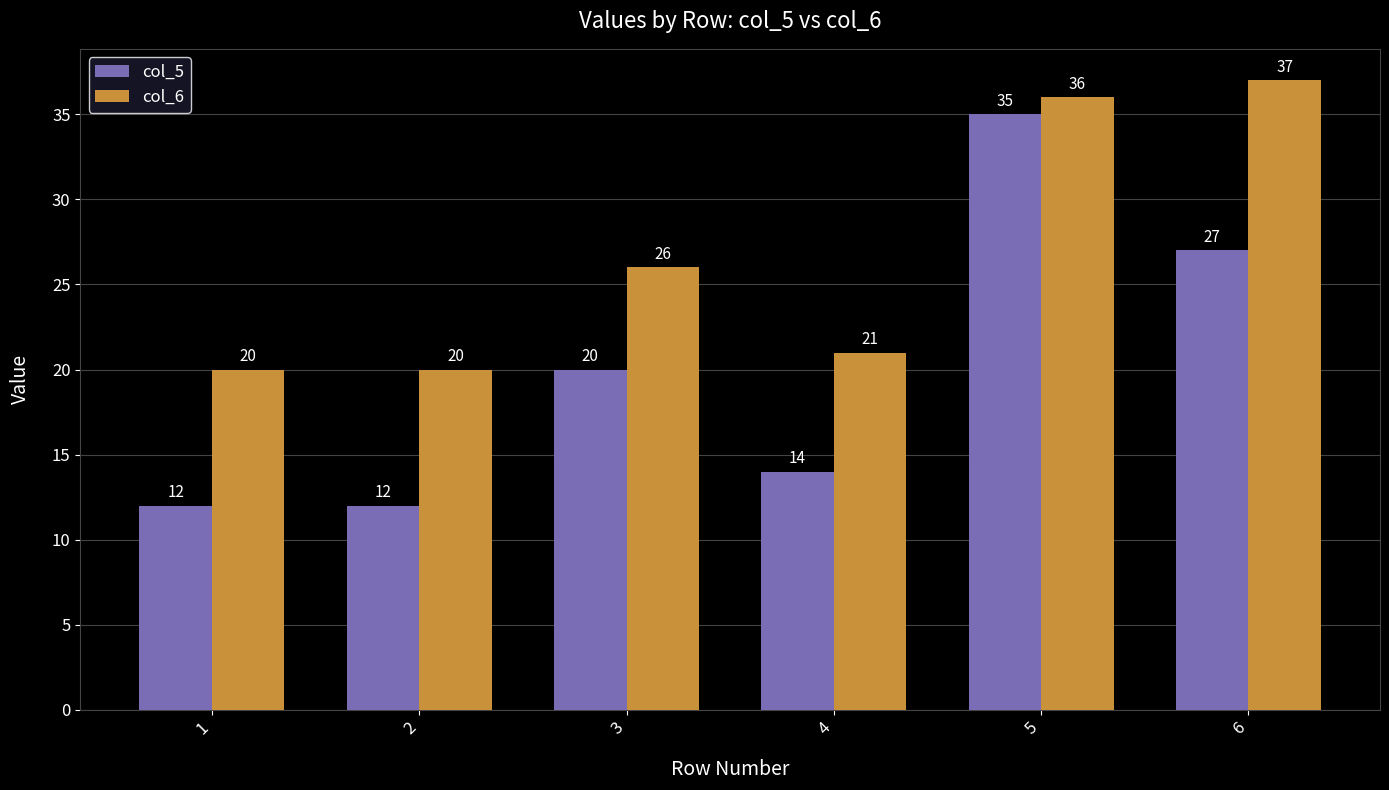

What is the value of the col_5 bar at the 2nd from the left?

12